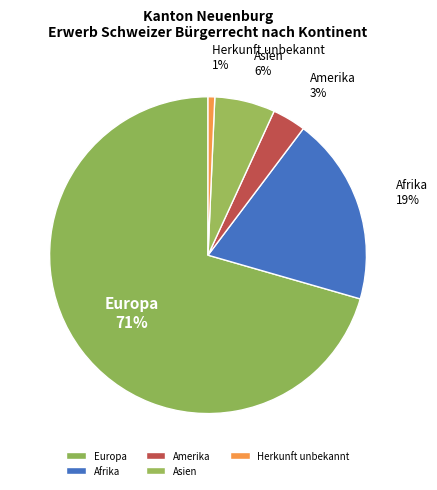

To the nearest percent, what percentage of the pie is Herkunft unbekannt?

1%